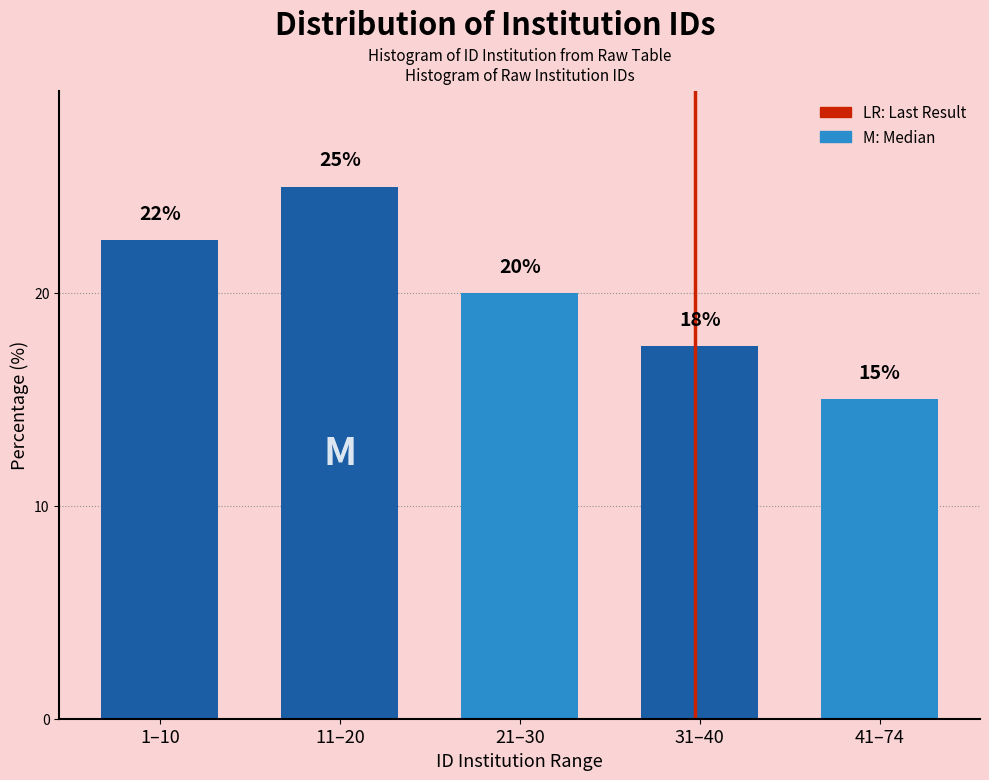

List the labels in order of value, smallest first.

41–74, 31–40, 21–30, 1–10, 11–20